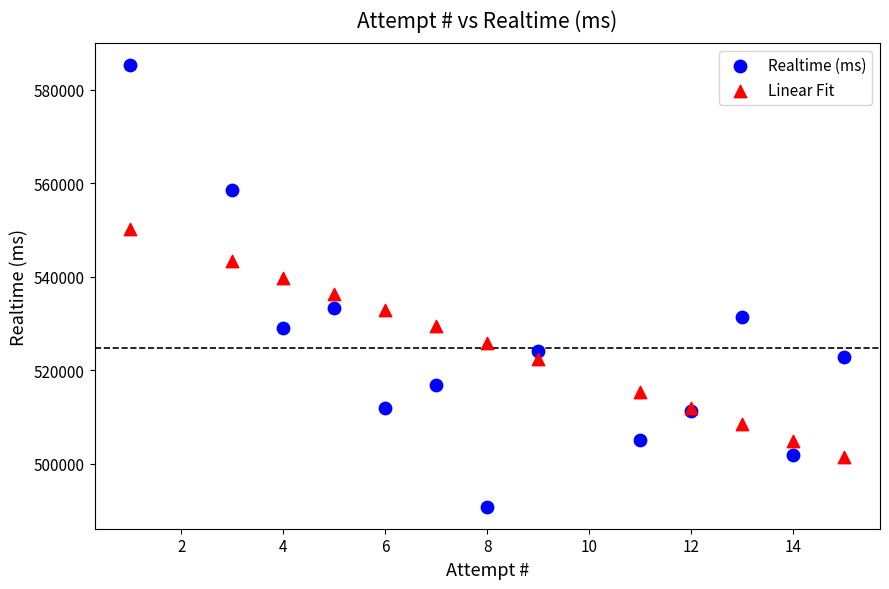

Which series has the widest spread of Y values?

Realtime (ms)